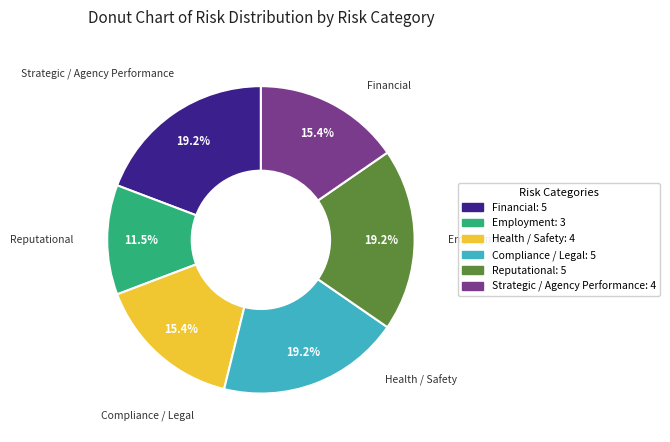

What portion of the pie excludes Strategic / Agency Performance?

84.6%